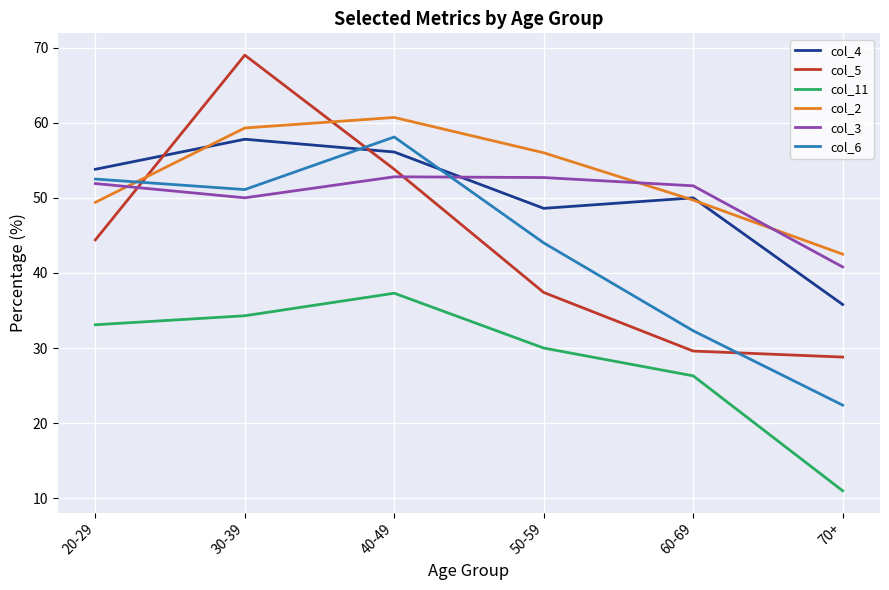

At which category does the chart reach its peak across all series?

30-39